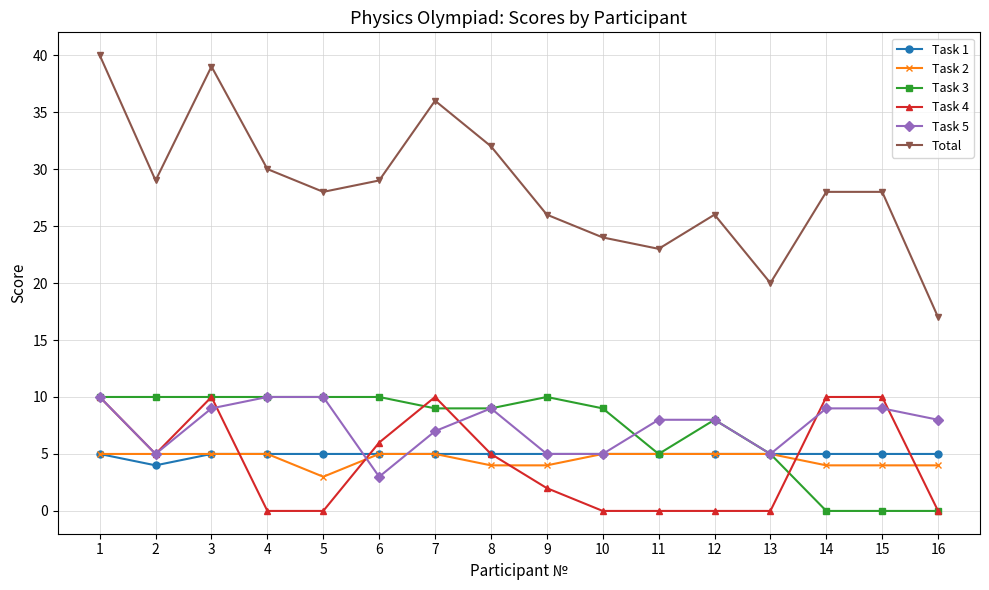

What is the difference between the maximum and minimum values in the Task 5 series?

7